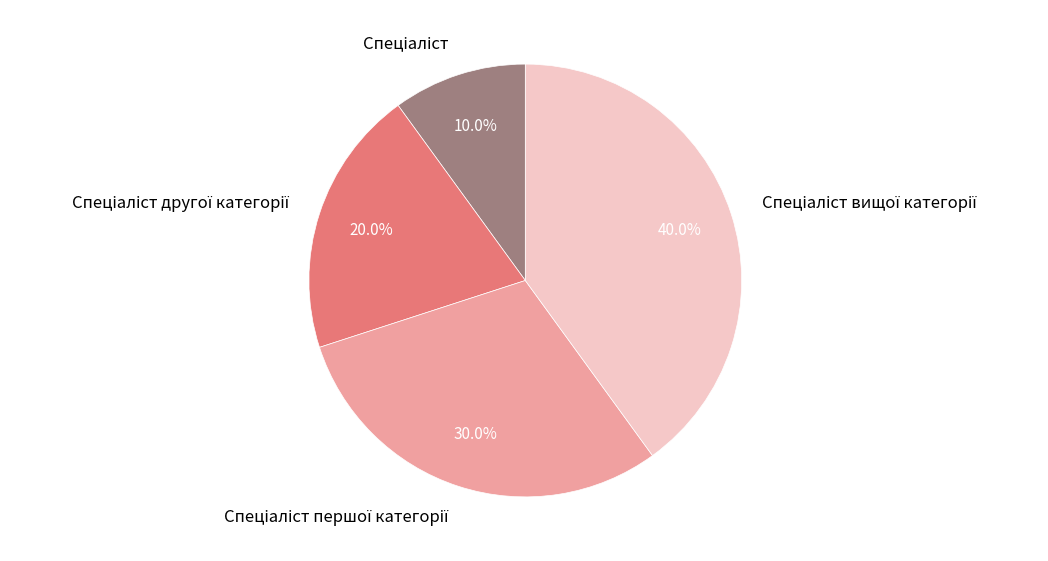

Is there any slice that represents more than half of the pie?

No